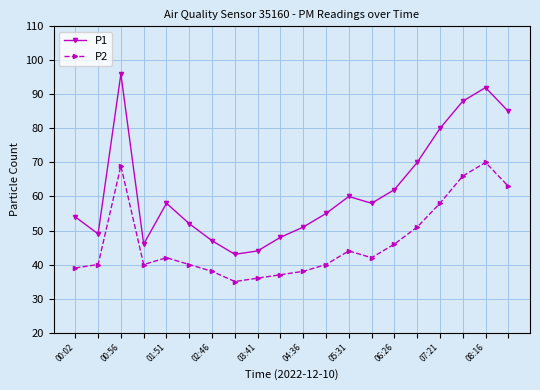

Which series has the largest range (max minus min)?

P1